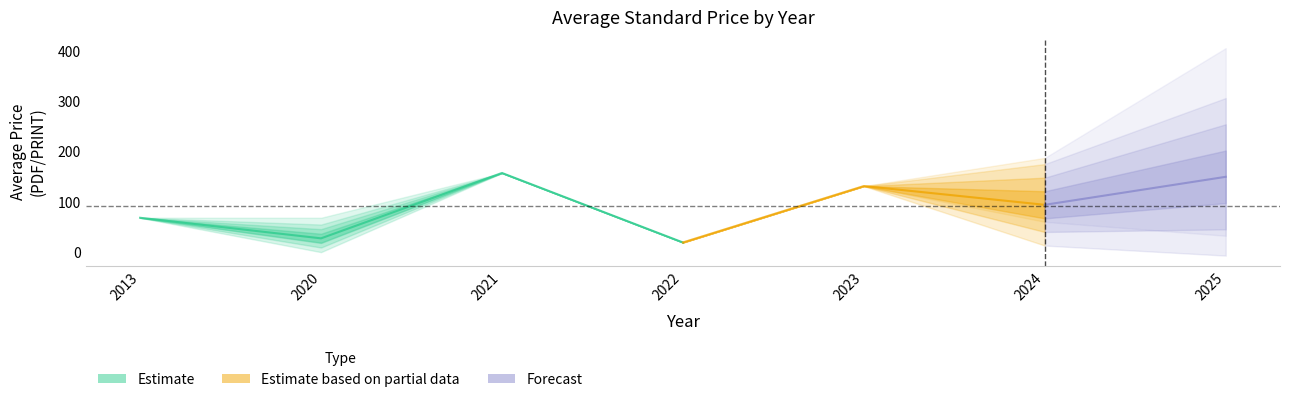

The Avg Price (PDF) series shows 163.3 at 2024. True or false?

False